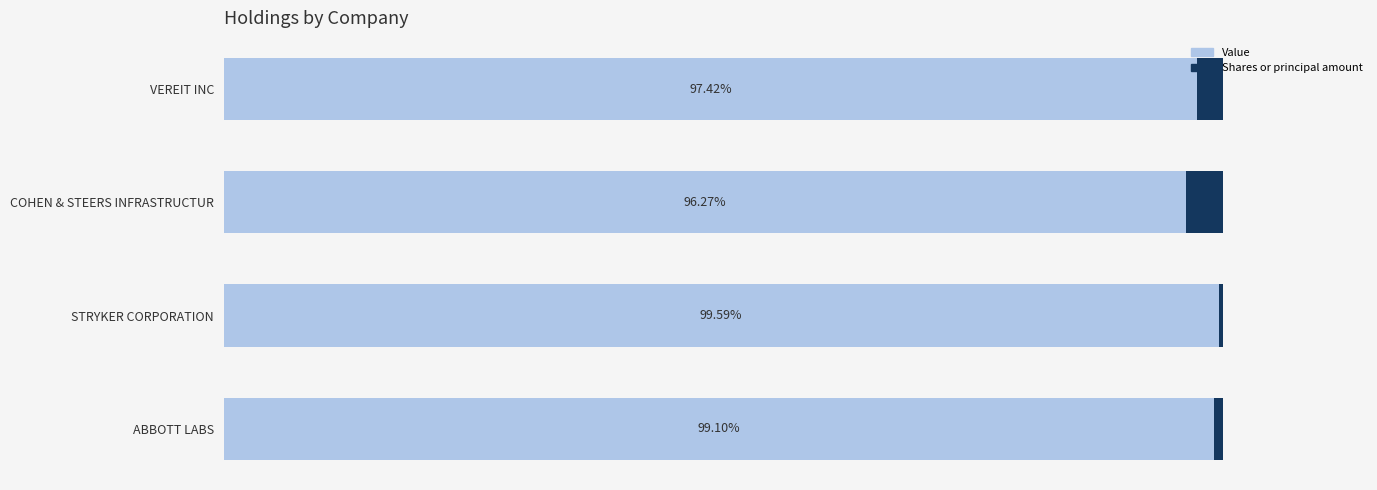

At which label is Value closest to 97?

VEREIT INC